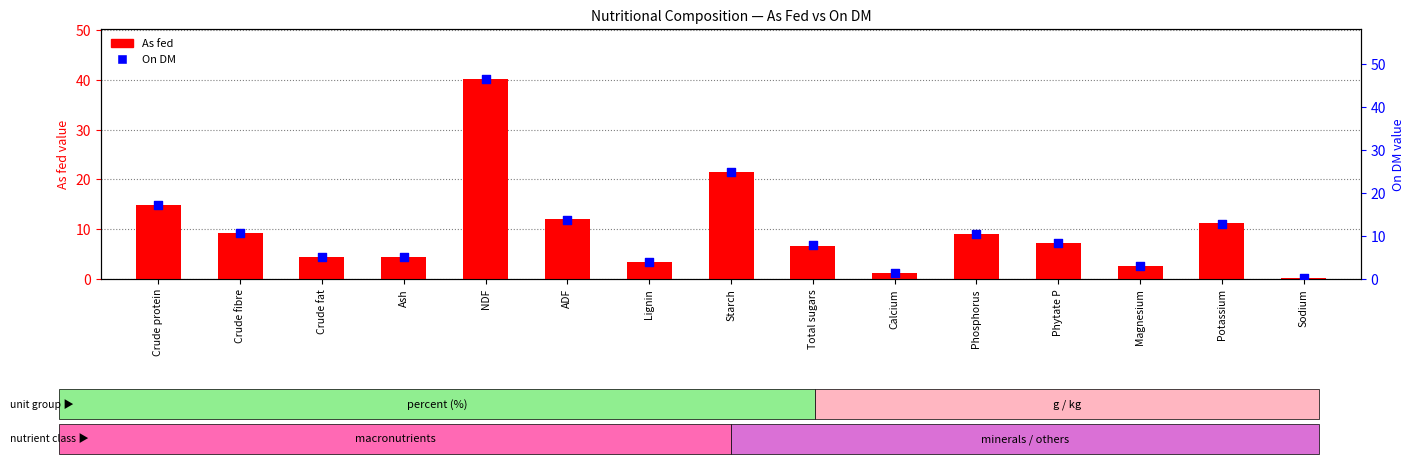

At how many categories does at least one series exceed 35?

1